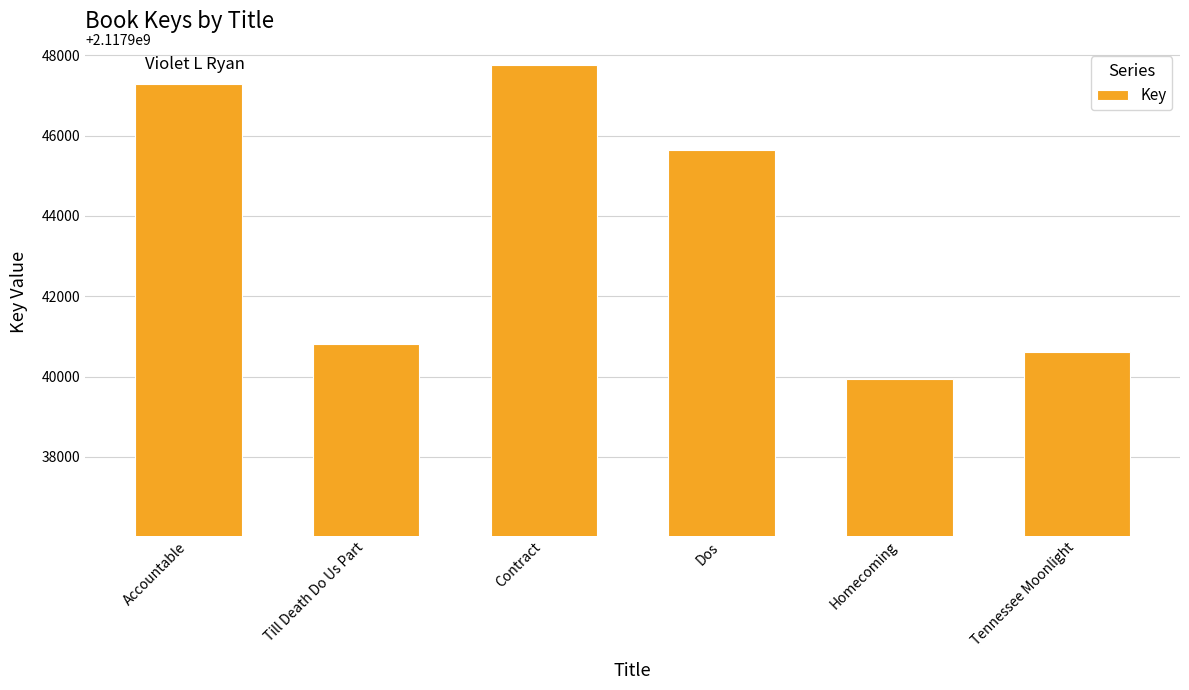

What is the maximum value shown in the chart?

2117947770